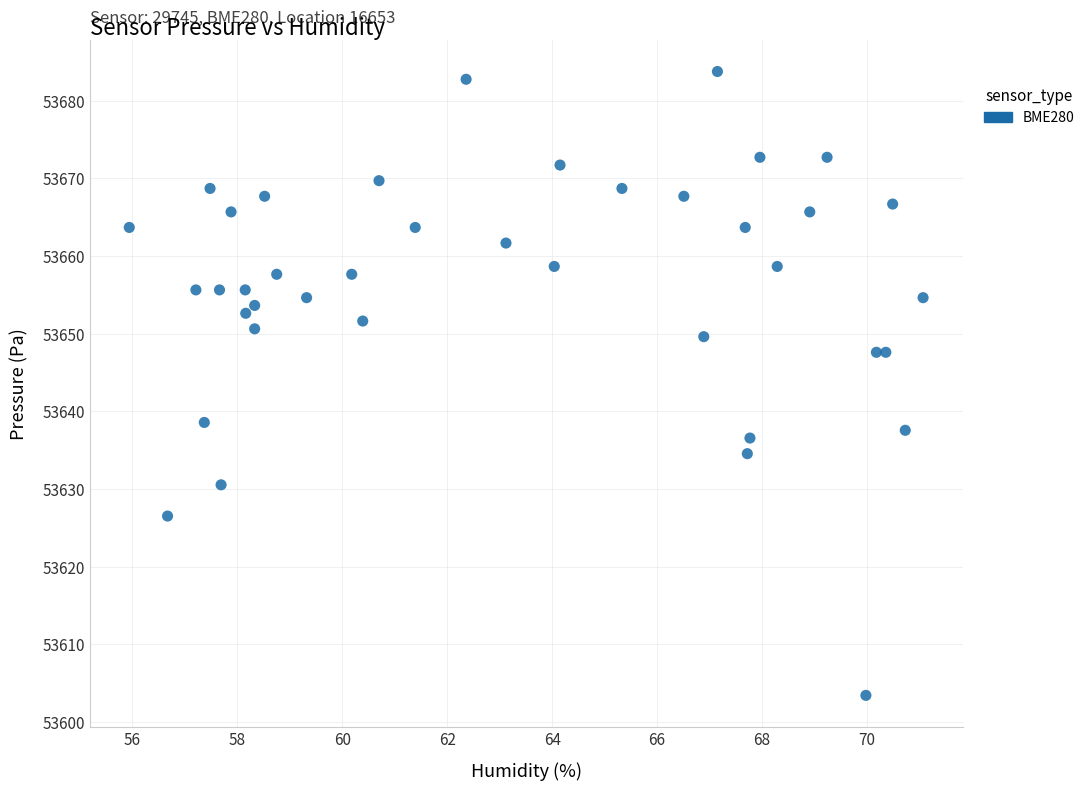

What is the range of Y values (max minus min)?

80.3